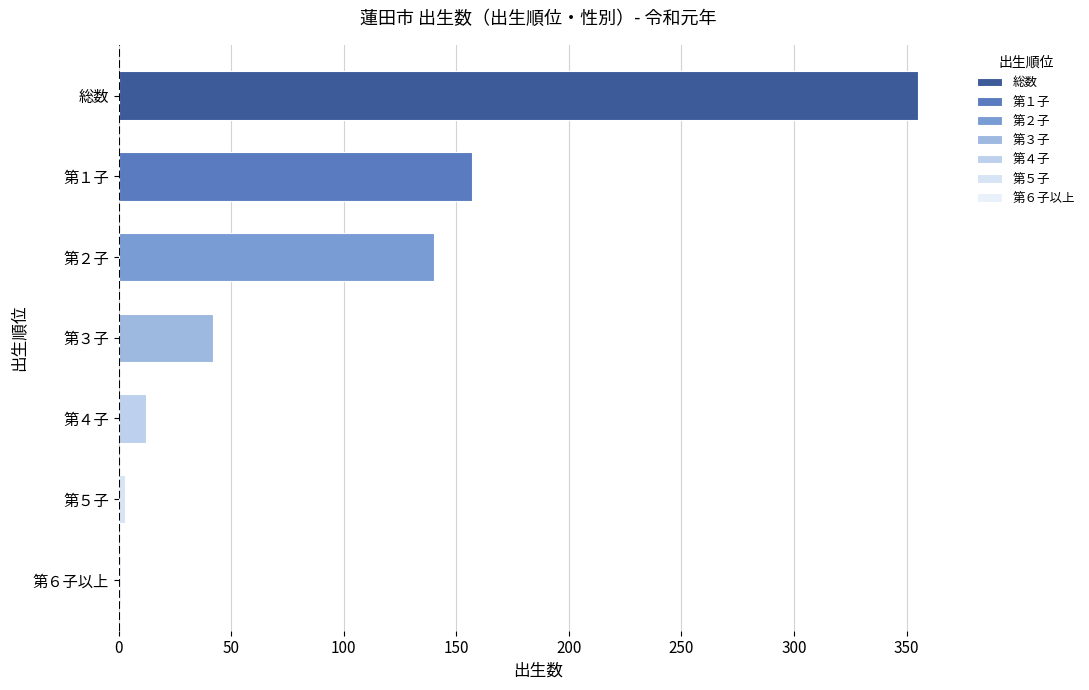

What value does the 総数 series have at 第３子, to the nearest 5?

40